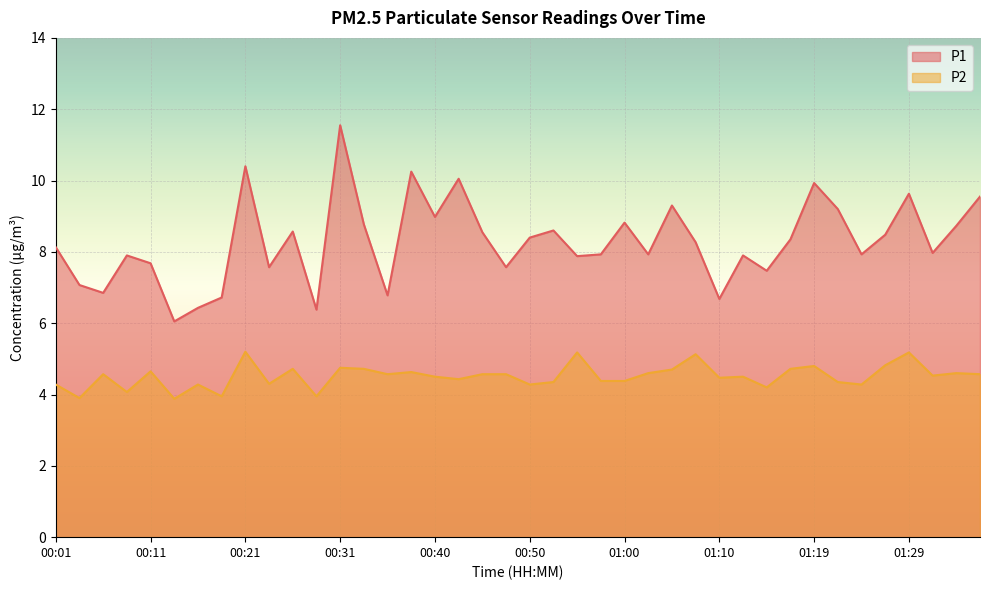

Reading left to right, transcribe all the data shown in this chart.

P1: 00:01=8.1	00:03=7.1	00:06=6.8	00:08=7.9	00:11=7.7	00:13=6.0	00:16=6.4	00:18=6.7	00:21=10.4	00:23=7.6	00:26=8.6	00:28=6.4	00:31=11.6	00:33=8.8	00:36=6.8	00:38=10.2	00:40=9.0	00:43=10.1	00:45=8.6	00:48=7.6	00:50=8.4	00:53=8.6	00:55=7.9	00:57=7.9	01:00=8.8	01:02=7.9	01:05=9.3	01:07=8.3	01:10=6.7	01:12=7.9	01:14=7.5	01:17=8.3	01:19=9.9	01:22=9.2	01:24=7.9	01:27=8.5	01:29=9.6	01:31=8.0	01:34=8.7	01:36=9.6
P2: 00:01=4.3	00:03=3.9	00:06=4.6	00:08=4.1	00:11=4.7	00:13=3.9	00:16=4.3	00:18=4.0	00:21=5.2	00:23=4.3	00:26=4.7	00:28=4.0	00:31=4.8	00:33=4.7	00:36=4.6	00:38=4.6	00:40=4.5	00:43=4.4	00:45=4.6	00:48=4.6	00:50=4.3	00:53=4.3	00:55=5.2	00:57=4.4	01:00=4.4	01:02=4.6	01:05=4.7	01:07=5.1	01:10=4.5	01:12=4.5	01:14=4.2	01:17=4.7	01:19=4.8	01:22=4.3	01:24=4.3	01:27=4.8	01:29=5.2	01:31=4.5	01:34=4.6	01:36=4.6